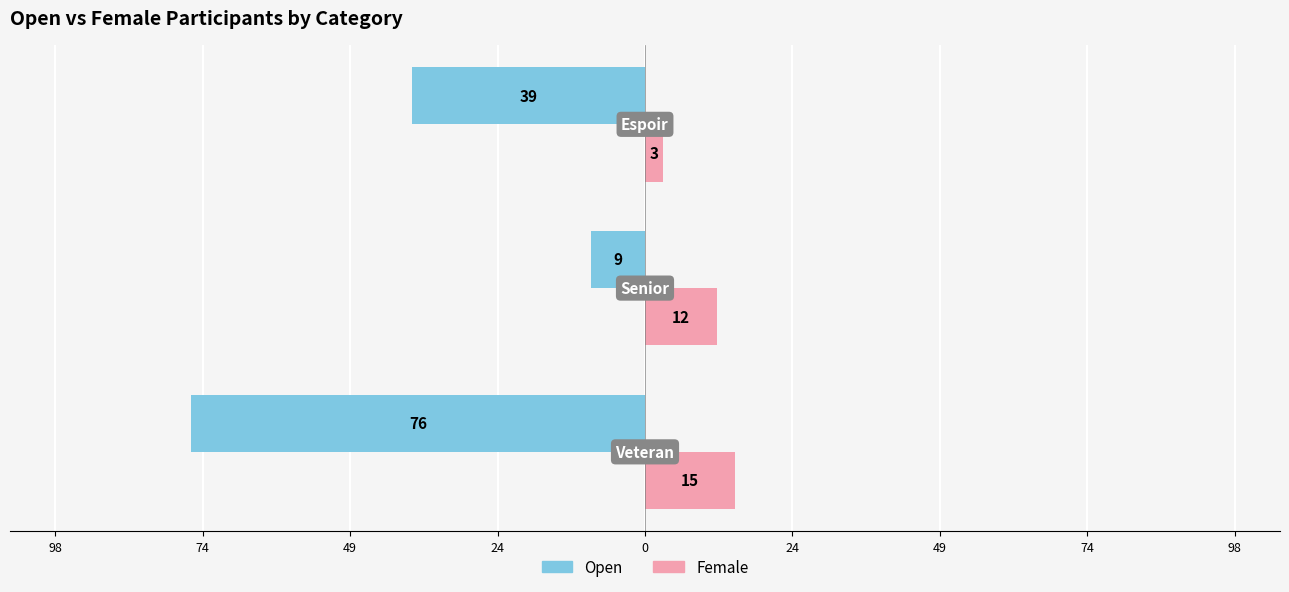

What is the value of the Open bar at the 2nd from the left?

-9